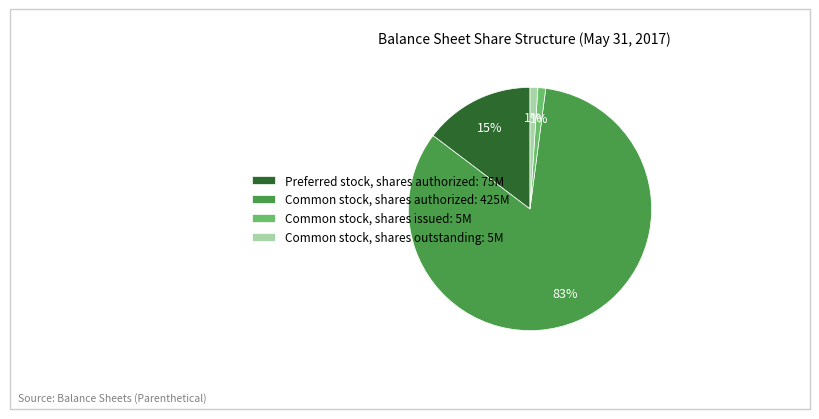

To the nearest percent, what is the average slice percentage?

25%